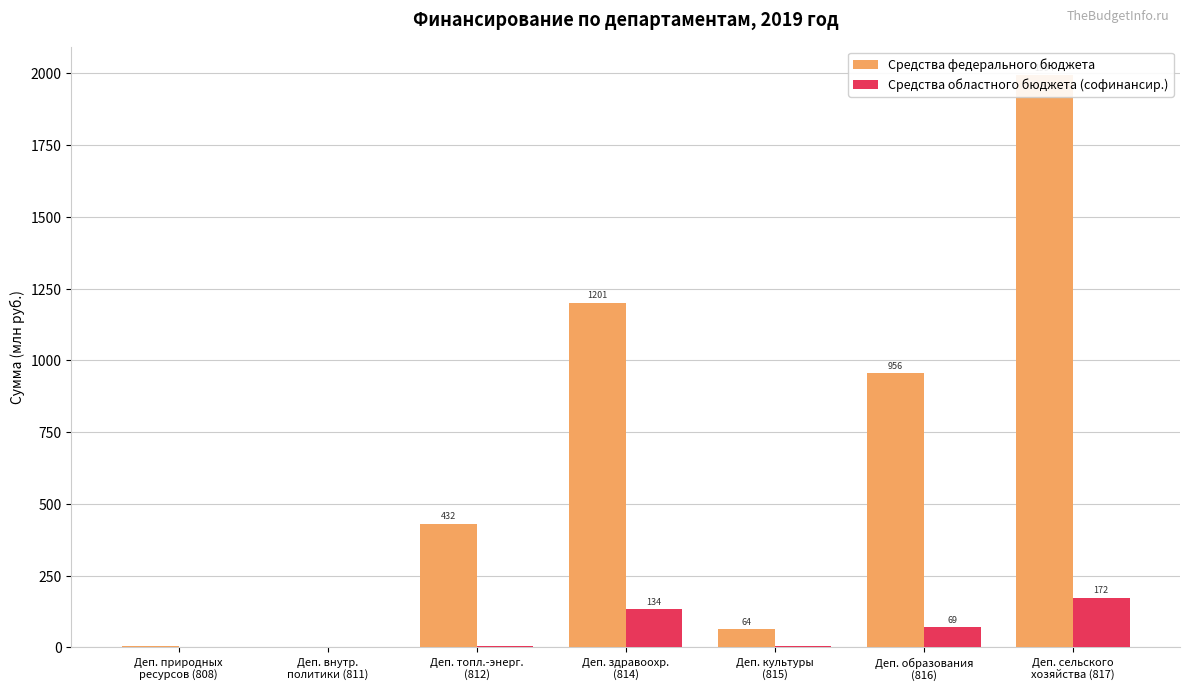

What is the value of the Средства федерального бюджета bar at the 5th from the left?

63.5